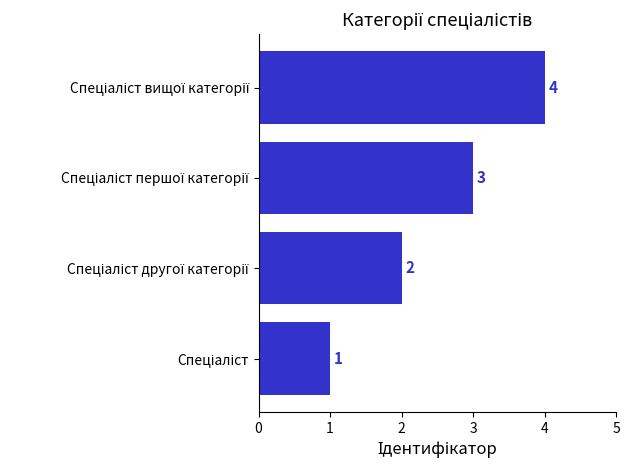

What is the difference between the maximum and minimum values?

3